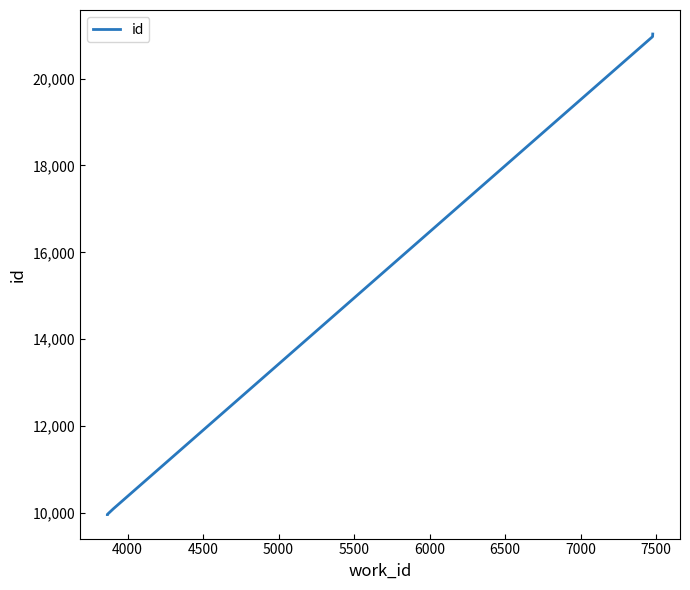

Is this an area chart (filled region under the line)?

No